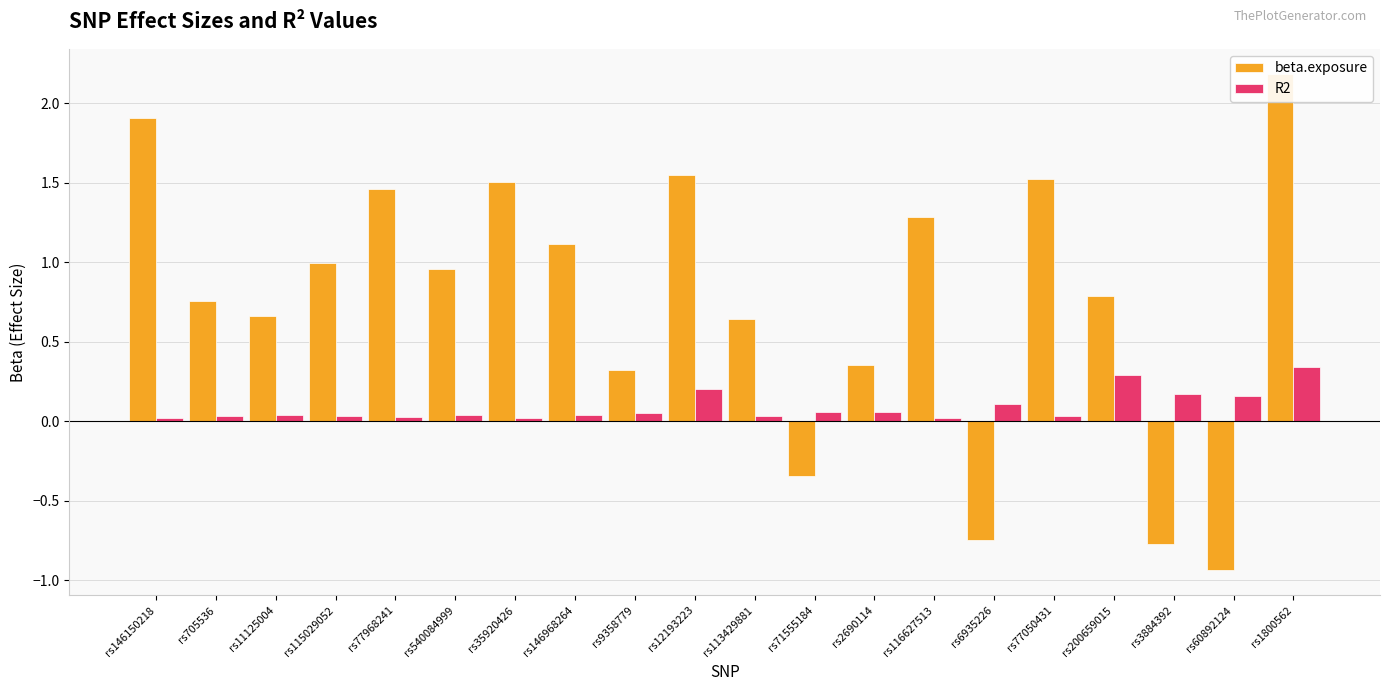

What is the total value across all series at rs9358779?

0.4